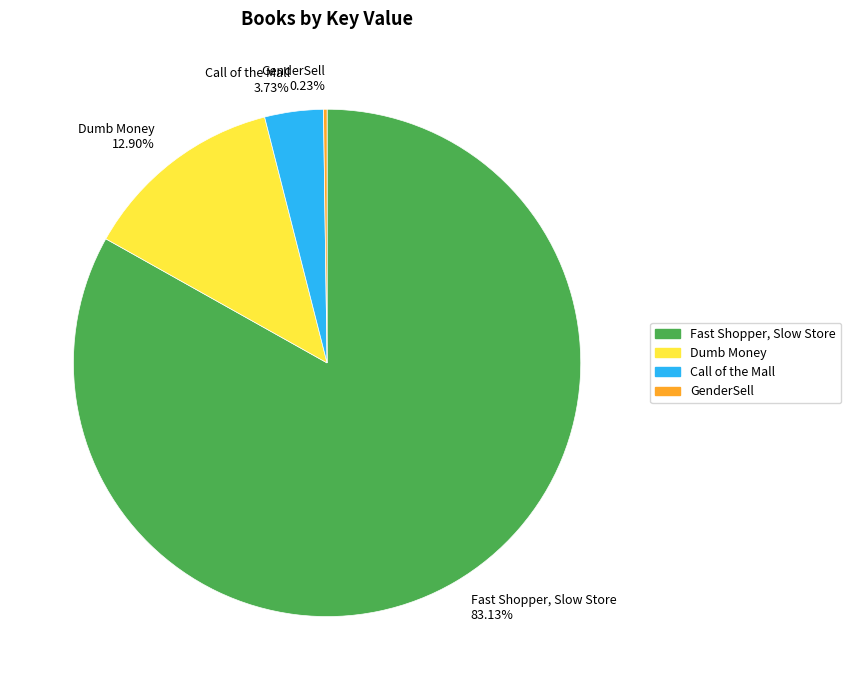

To the nearest percent, what is the difference between the largest and smallest slice percentages?

83%